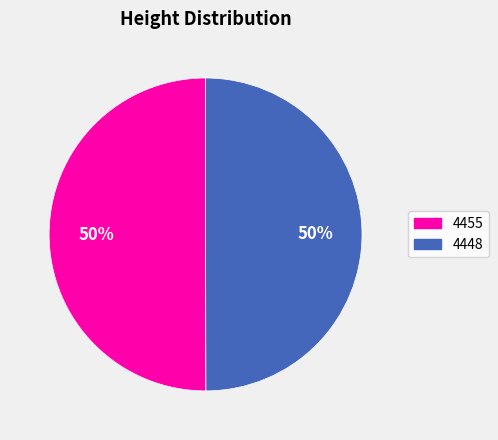

Count the number of slices in the pie.

2